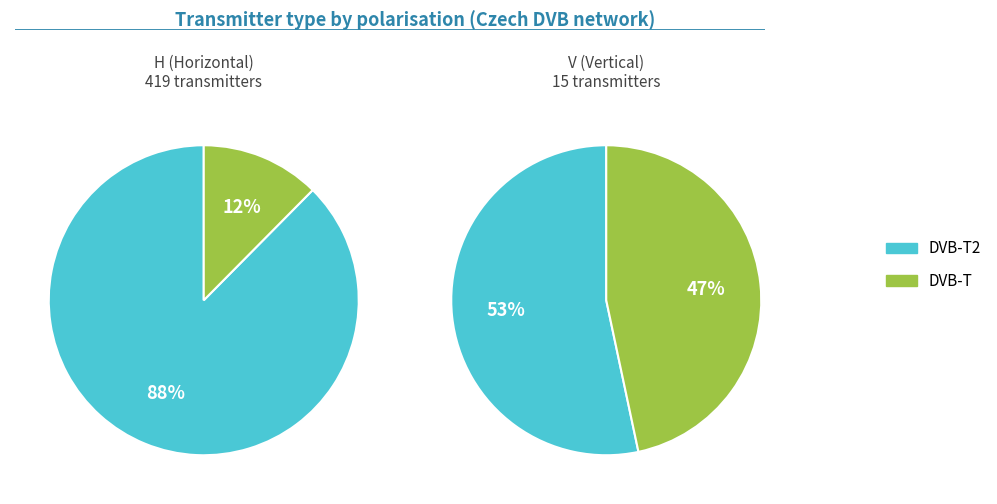

To the nearest percent, what is the average slice percentage?

50%